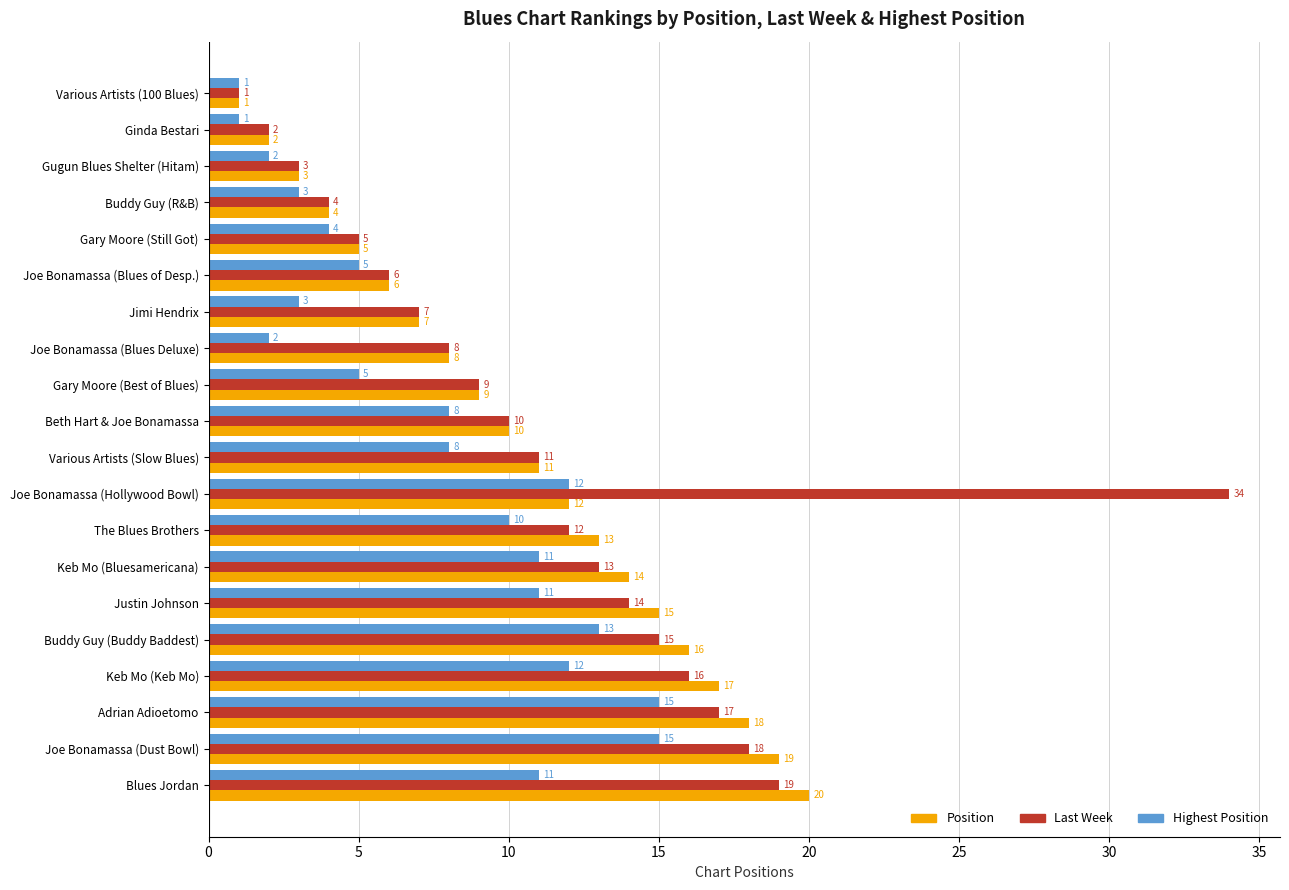

How many values in the Position series are below 11?

10